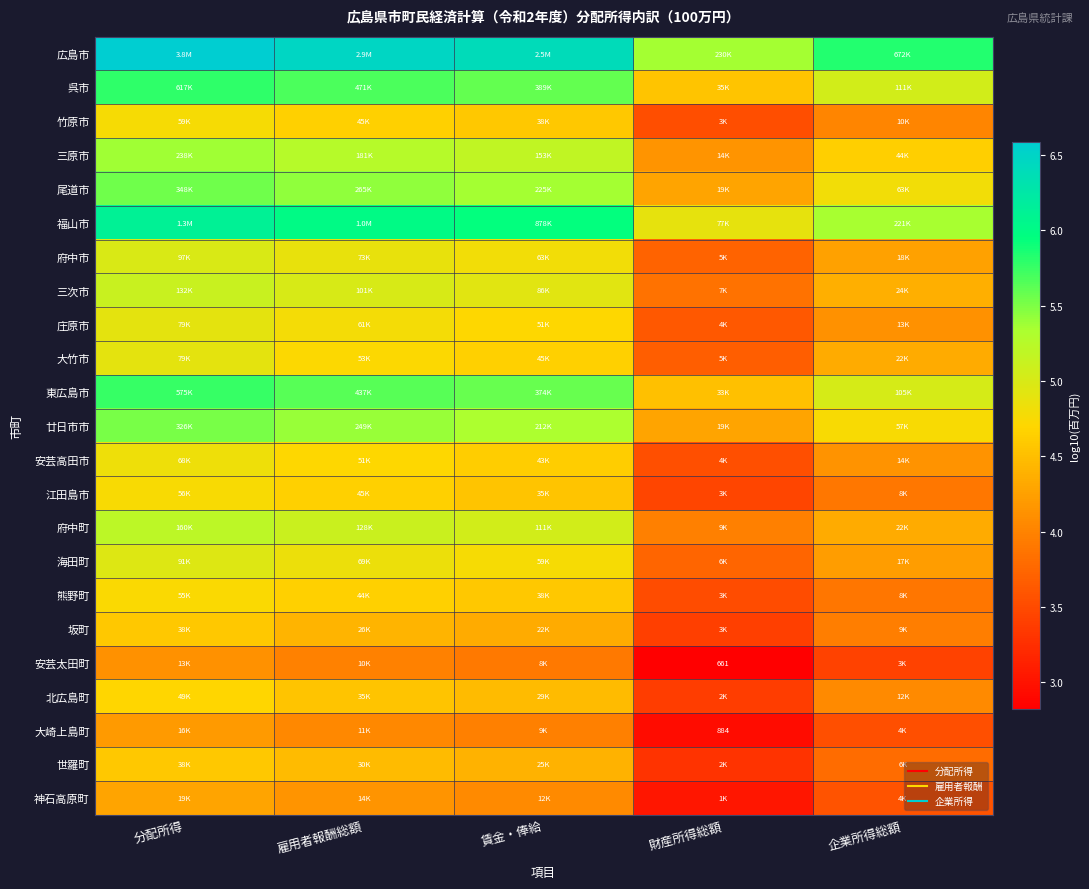

What is the total value across all series at 財産所得総額?

87.6